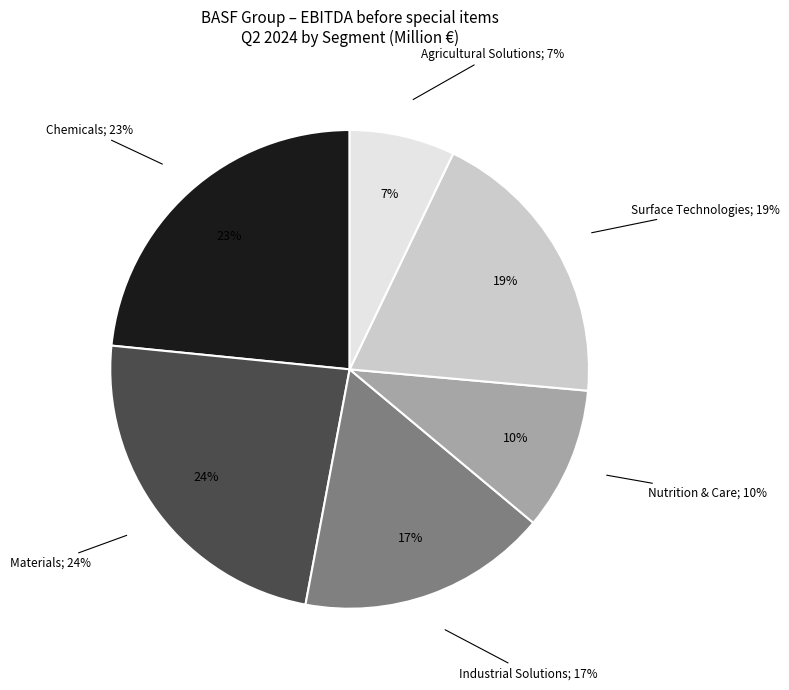

To the nearest percent, what portion does Nutrition & Care represent?

10%